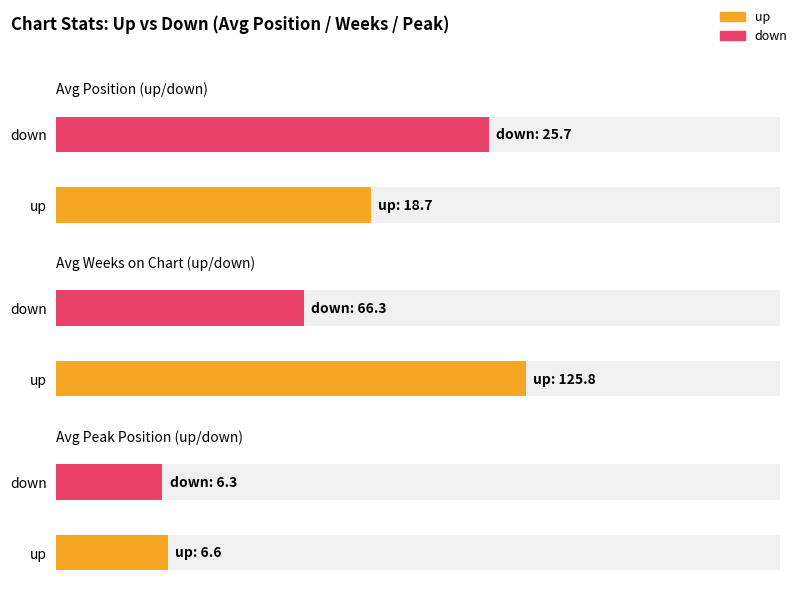

Between up and down, which series saw the biggest shift?

Average Weeks on Chart